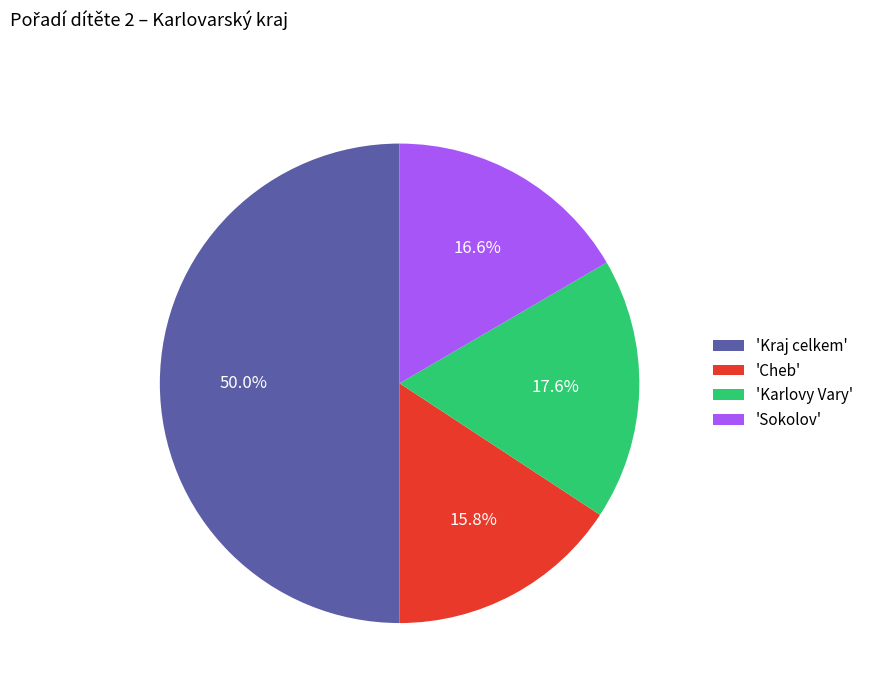

To the nearest percent, what is the average slice percentage?

25%